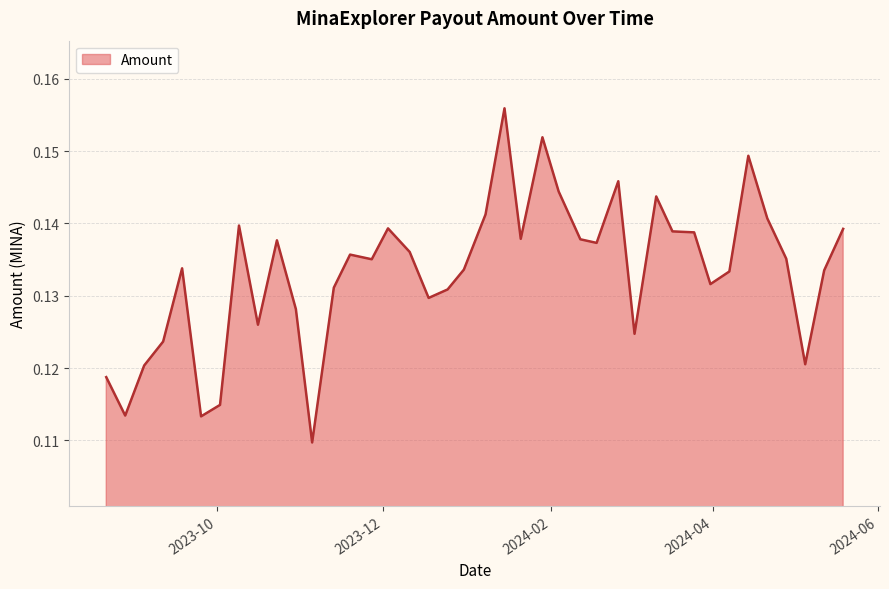

Rank the categories by value from highest to lowest.

2024-01-15, 2024-01-29, 2024-04-14, 2024-02-26, 2024-02-04, 2024-03-11, 2024-01-08, 2024-04-21, 2023-10-09, 2023-12-03, 2024-05-19, 2024-03-17, 2024-03-25, 2024-01-21, 2024-02-12, 2023-10-23, 2024-02-18, 2023-12-11, 2023-11-19, 2024-04-28, 2023-11-27, 2023-09-18, 2023-12-31, 2024-05-12, 2024-04-07, 2024-03-31, 2023-11-13, 2023-12-25, 2023-12-18, 2023-10-30, 2023-10-16, 2024-03-03, 2023-09-11, 2024-05-05, 2023-09-04, 2023-08-21, 2023-10-02, 2023-08-28, 2023-09-25, 2023-11-05